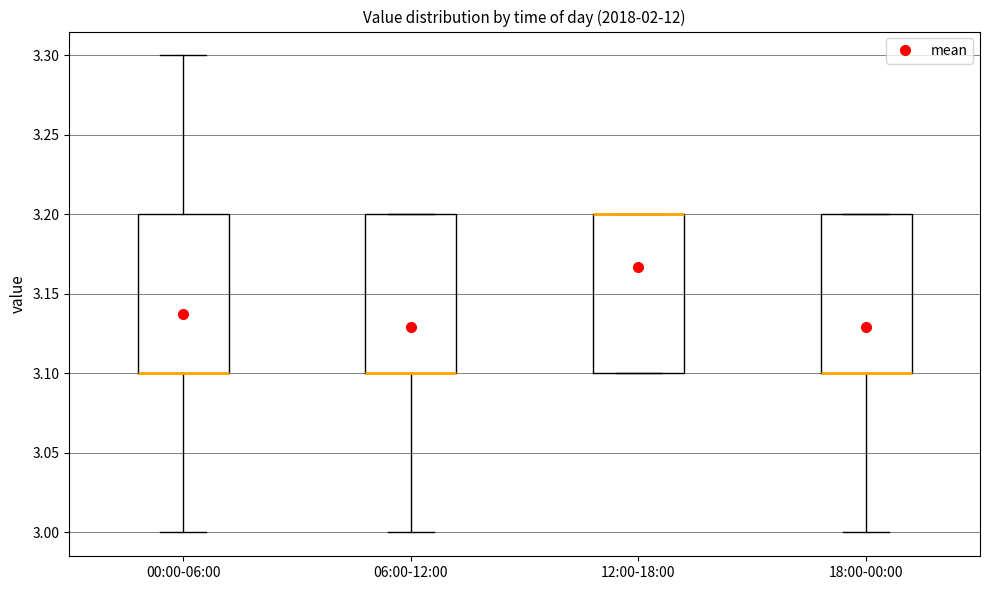

Where is the lower edge of the box for 18:00-00:00 on the y-axis? The values are not printed on the chart, so give them approximately, as read against the axis.

3.1